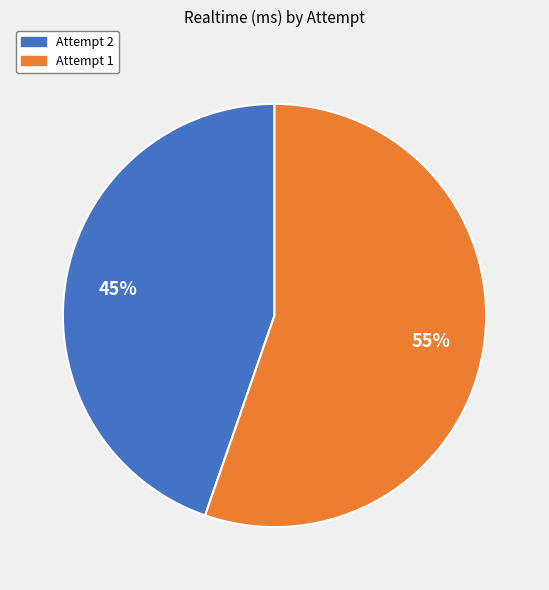

True or false: Attempt 2 accounts for 45% of the total.

True